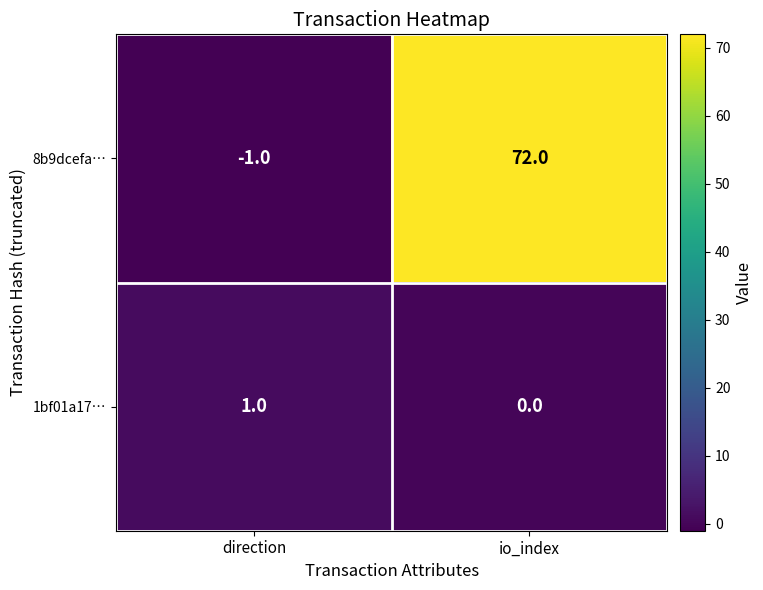

Reading left to right, extract all data points from this chart.

8b9dcefa…: -1	72
1bf01a17…: 1	0